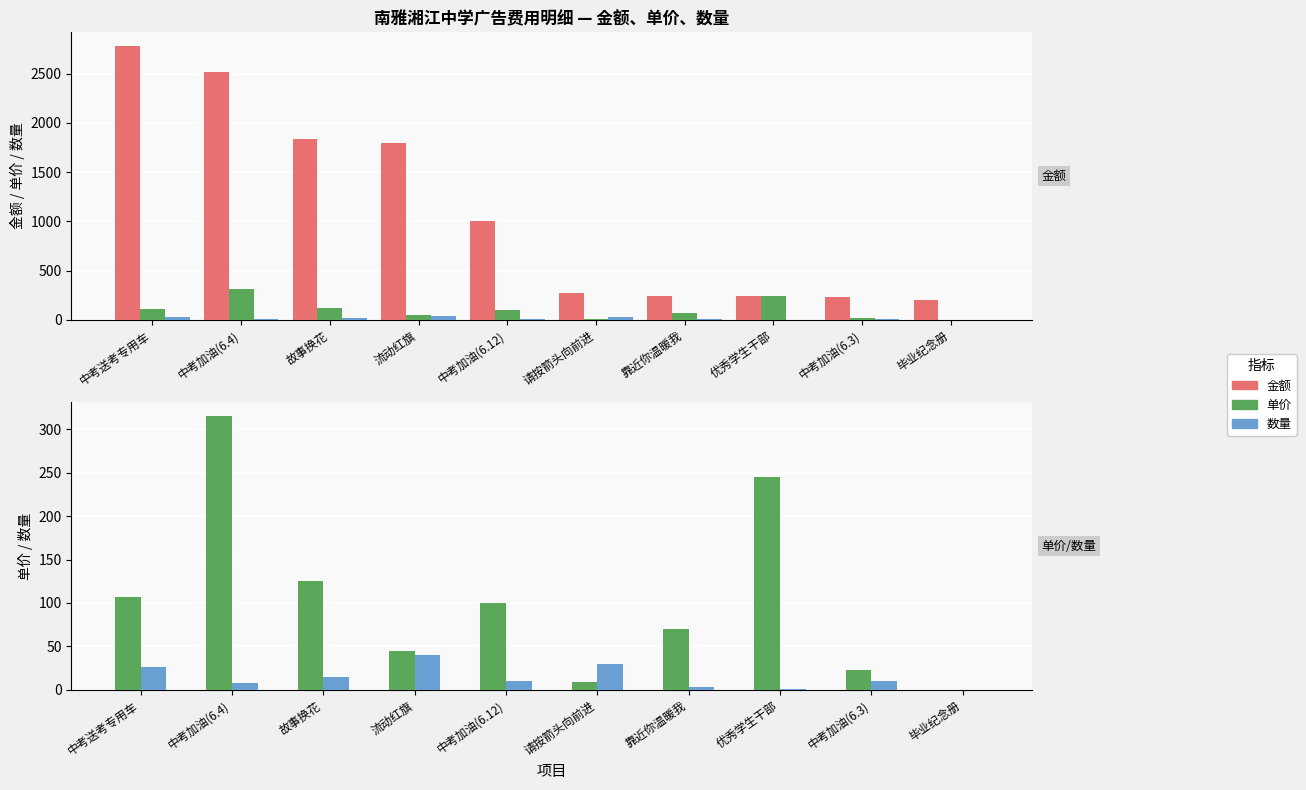

Which series changed the most between 请按箭头向前进 and 靠近你温暖我?

单价